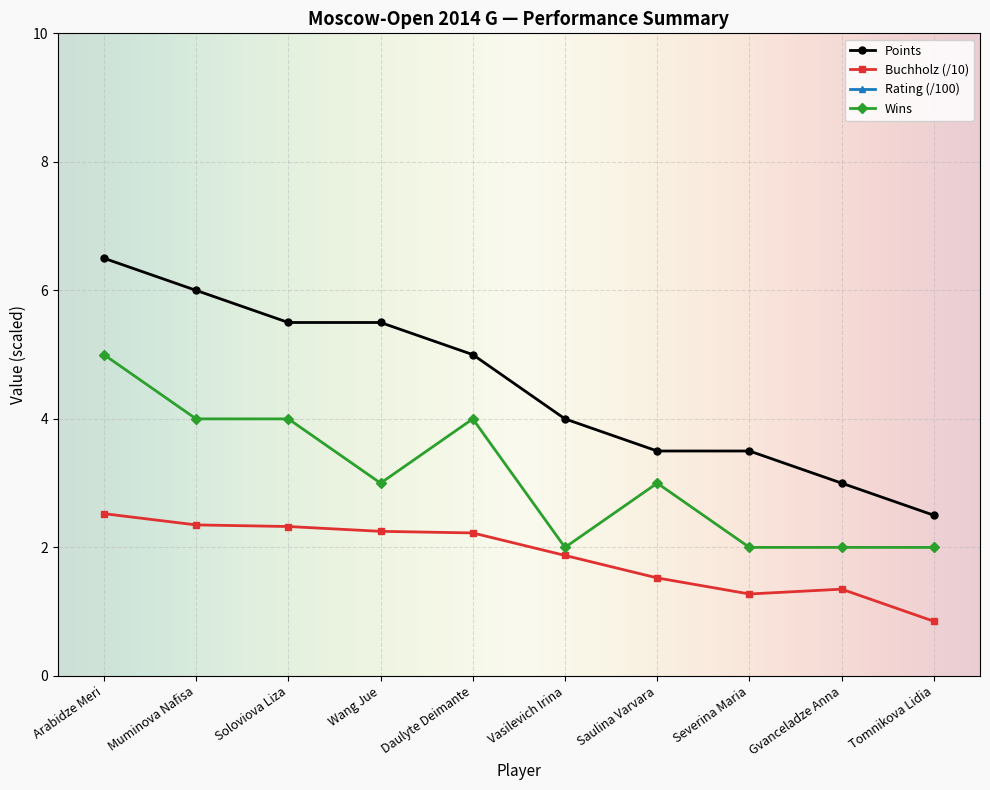

How many values in the Buchholz series exceed 2?

5